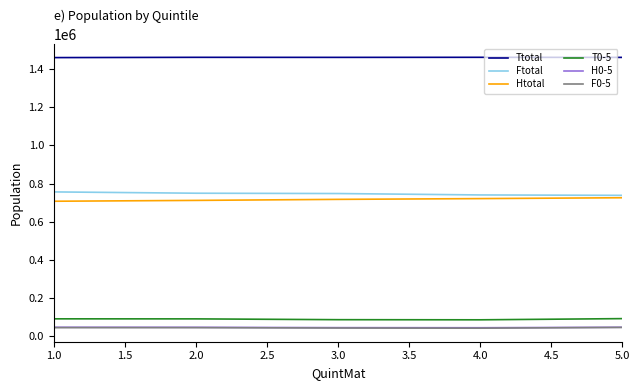

How many series are shown in this chart?

6